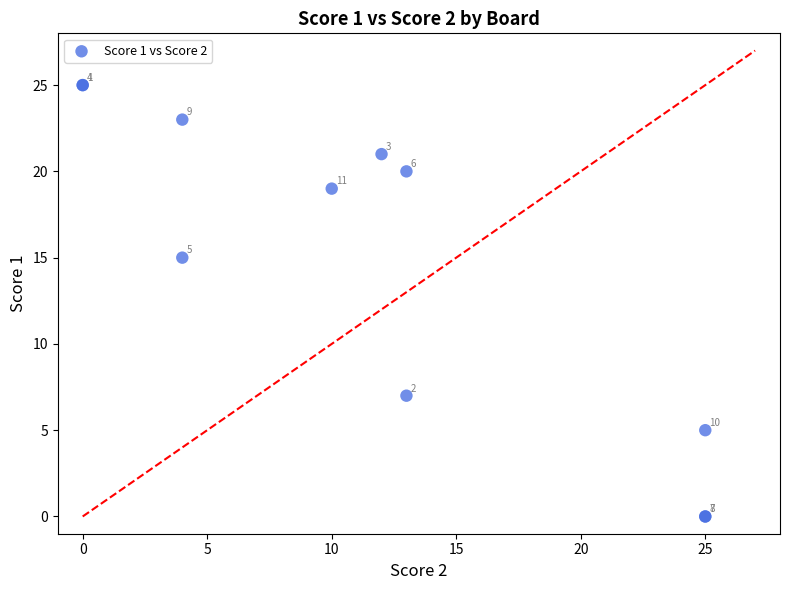

What Y value in the scatter plot is closest to 12?

15